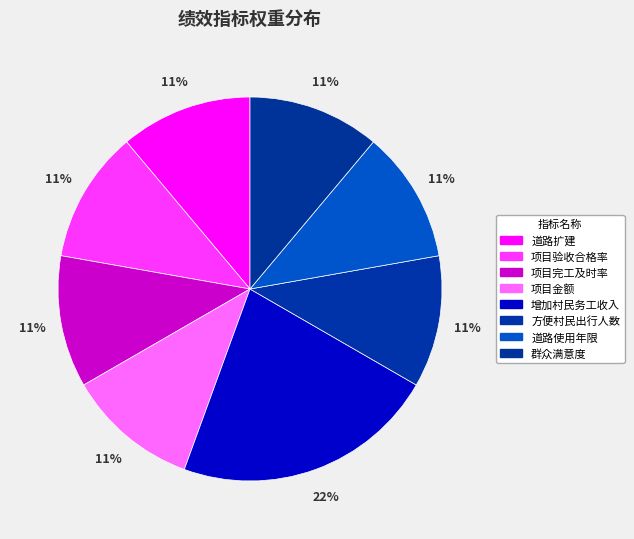

Is it true that 项目完工及时率 is 2% of the pie?

False